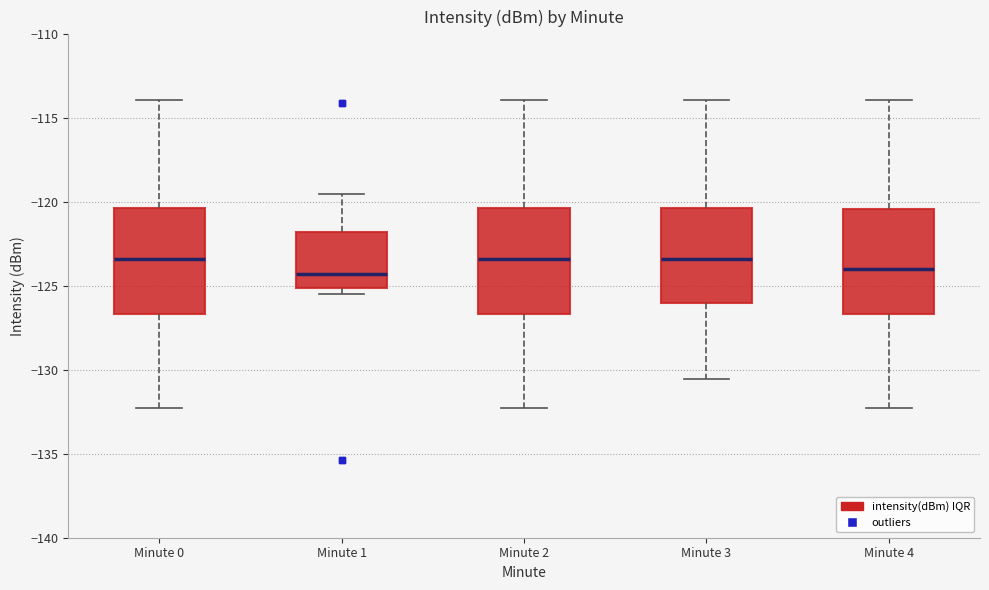

Where is the upper edge of the box for Minute 0 on the y-axis? The values are not printed on the chart, so give them approximately, as read against the axis.

-120.5